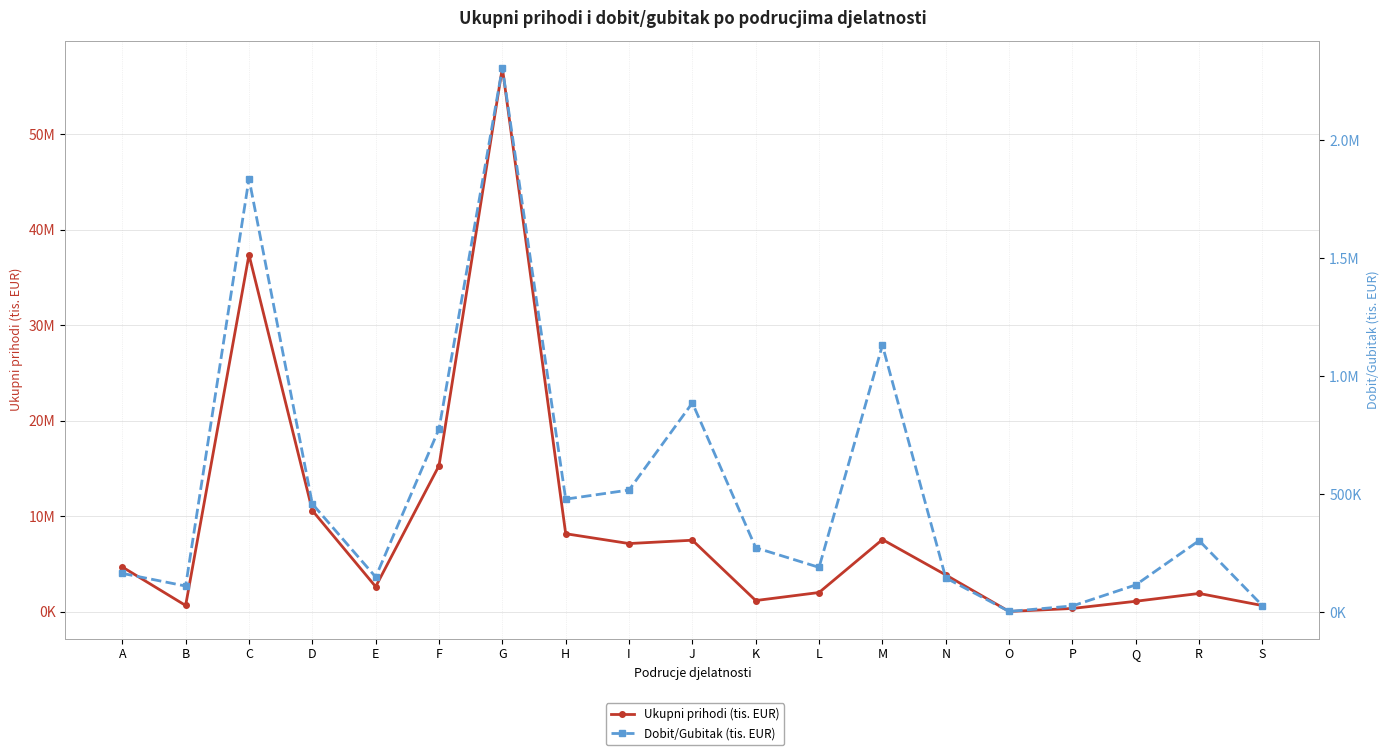

The Dobit/Gubitak (tis. EUR) series shows 58272.0 at E. True or false?

False